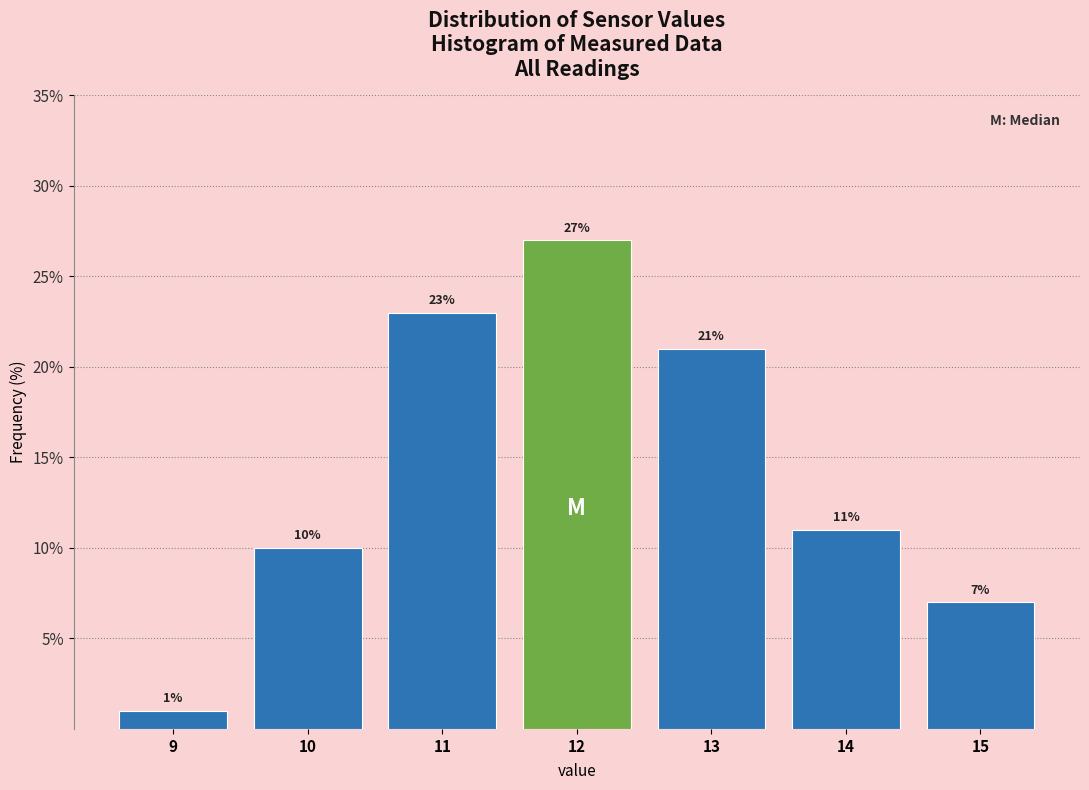

Reading left to right, transcribe this chart: for each bar, give the range it covers on the x-axis and its height.

8.5 to 9.5: 1
9.5 to 10.5: 10
10.5 to 11.5: 23
11.5 to 12.5: 27
12.5 to 13.5: 21
13.5 to 14.5: 11
14.5 to 15.5: 7